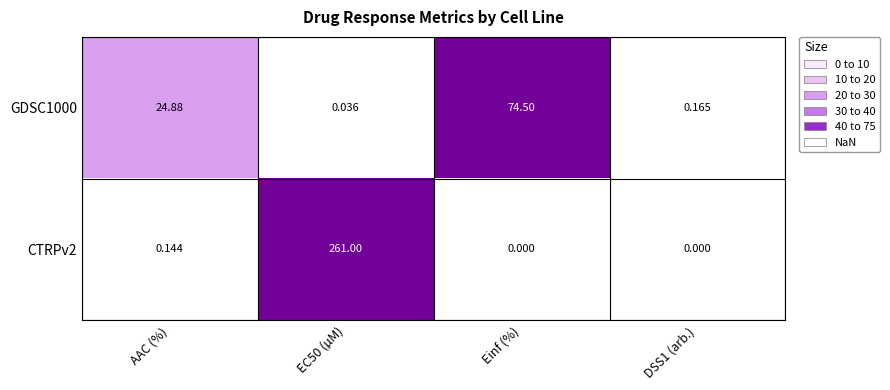

At which label is GDSC1000 closest to 37?

AAC (%)